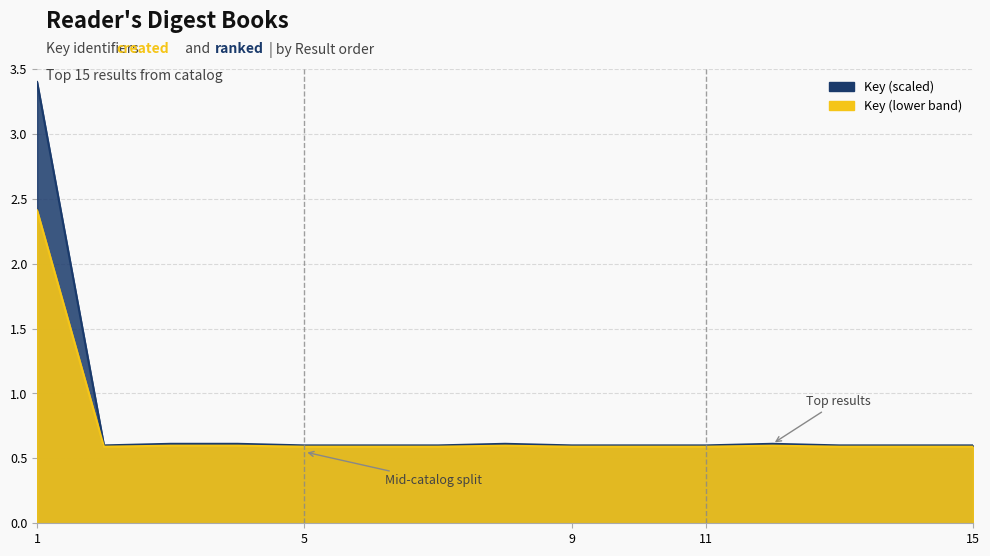

The chart shows a value of 3.4 at 1. True or false?

True